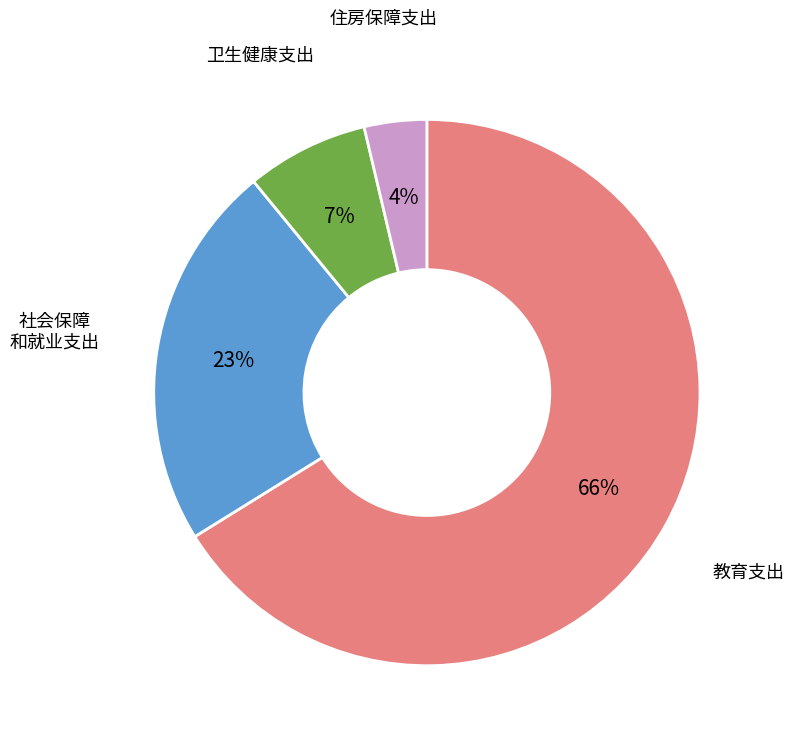

To the nearest percent, what is the average slice percentage?

25%